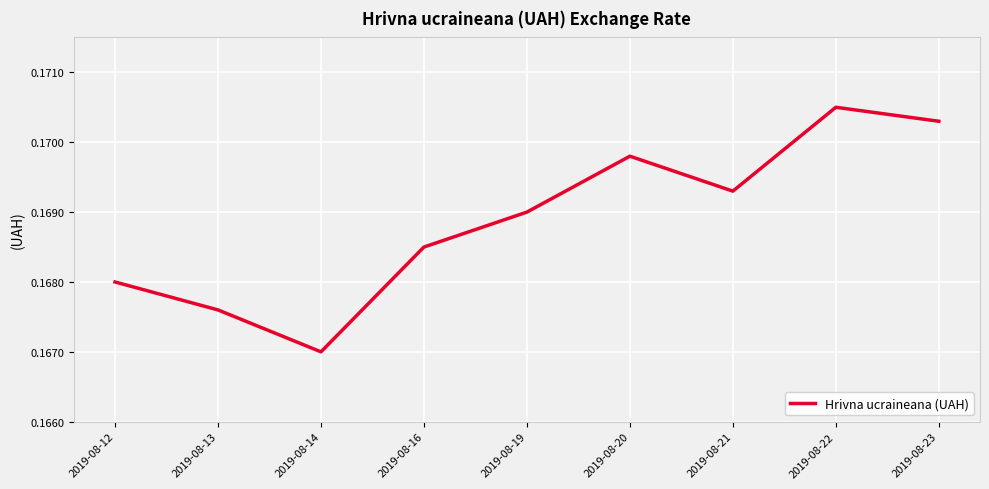

Which label corresponds to the smallest value in the chart?

2019-08-14